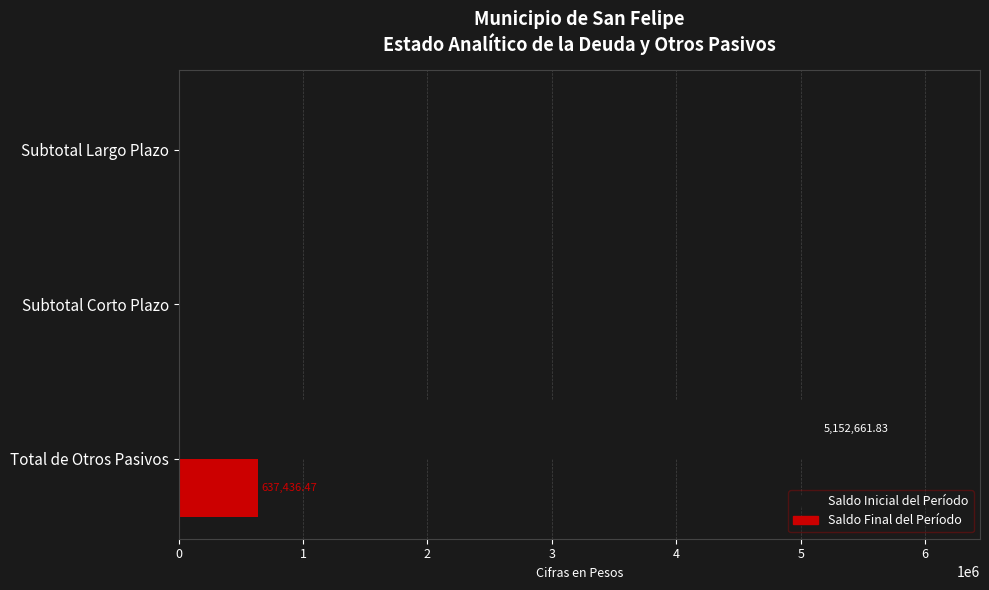

Which series changed the most between Total de Otros Pasivos and Subtotal Corto Plazo?

Saldo Inicial del Período